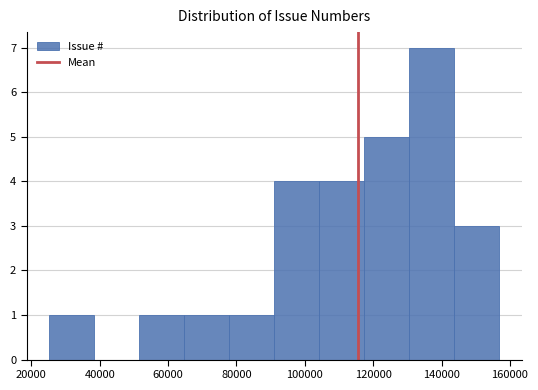

Over which range of the x-axis is the bar tallest?

130000 to 144000